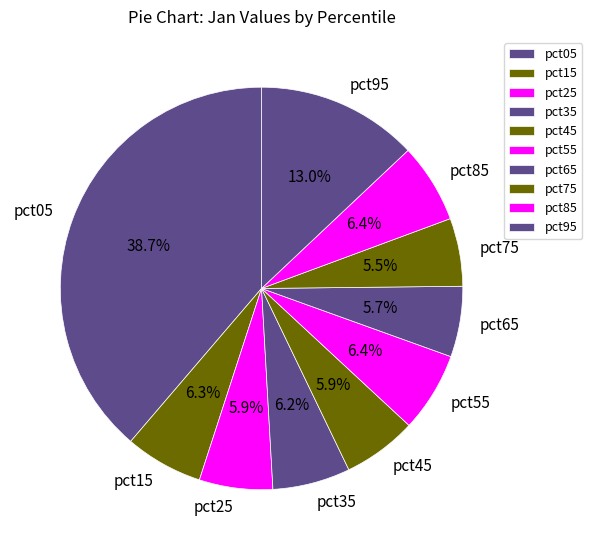

Is there a majority slice in this chart?

No